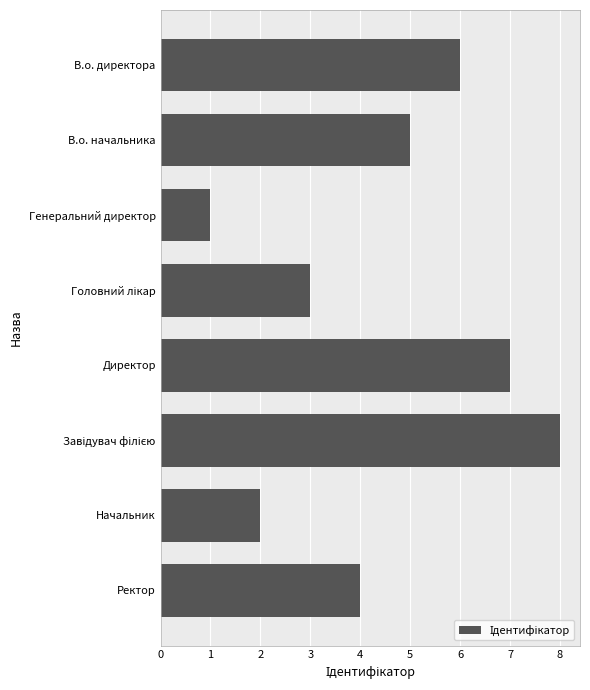

What is the sum of all values?

36